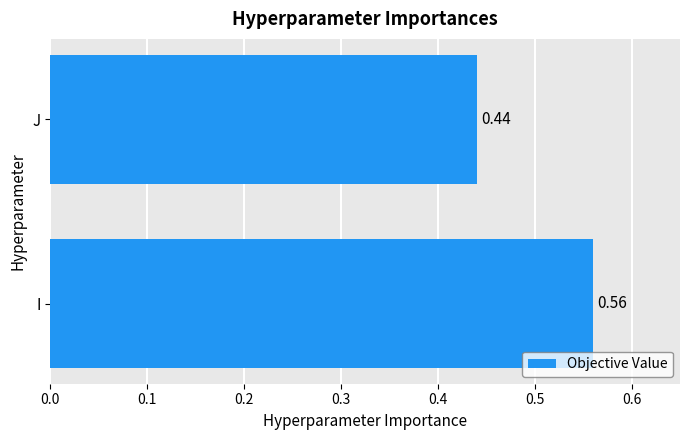

Count the number of categories in the chart.

2